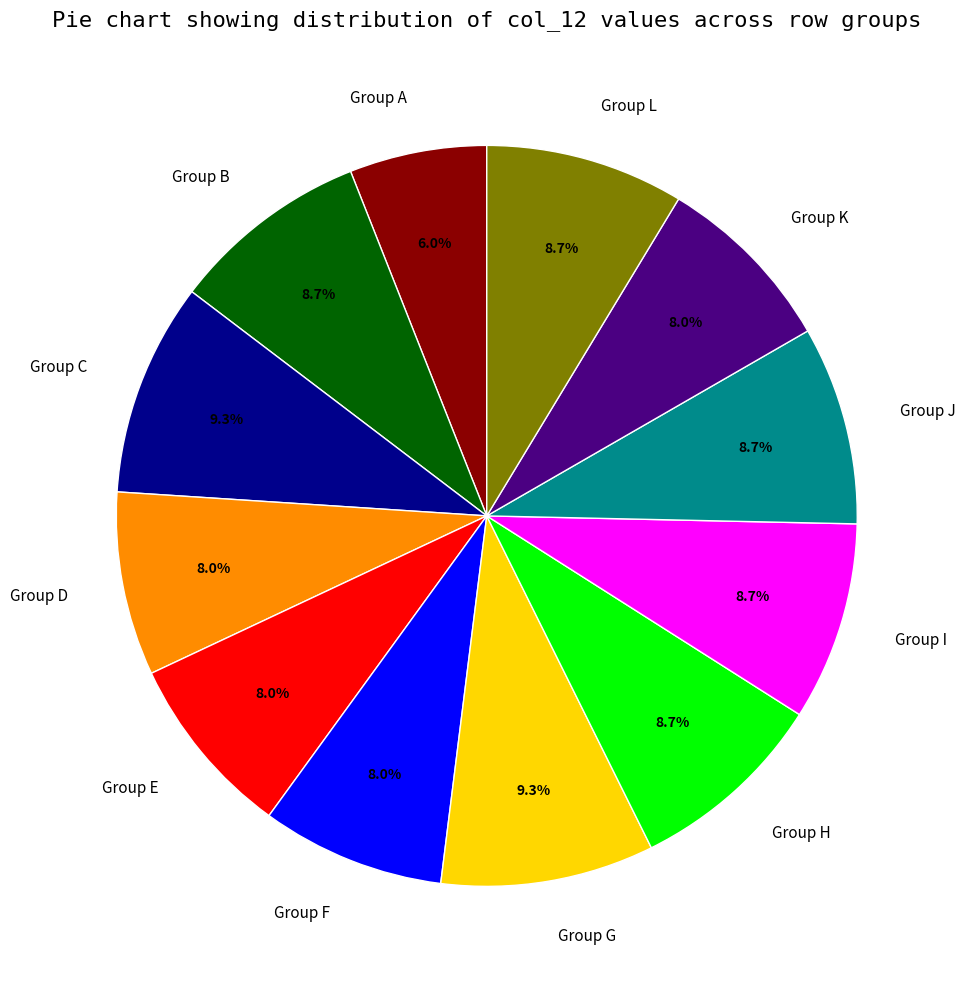

Approximately how many times larger is the value at Group B compared to Group G?

0.9